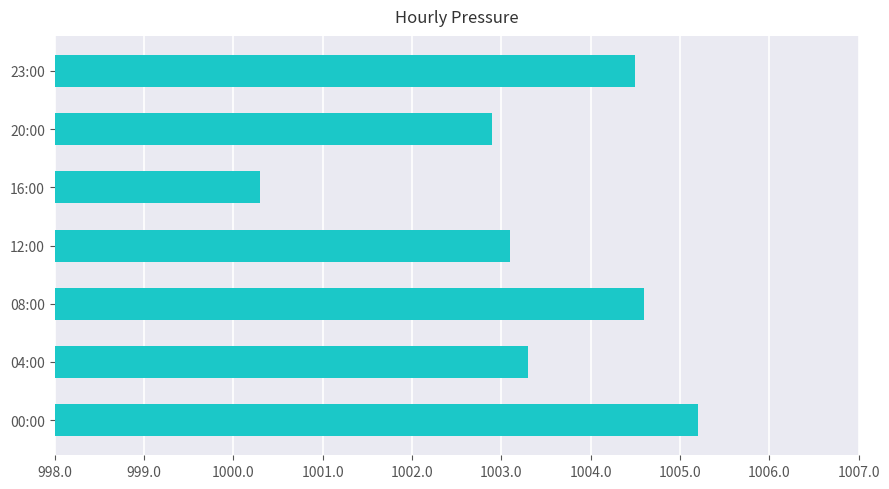

Is it true that the value at 16:00 is 1000.3?

True